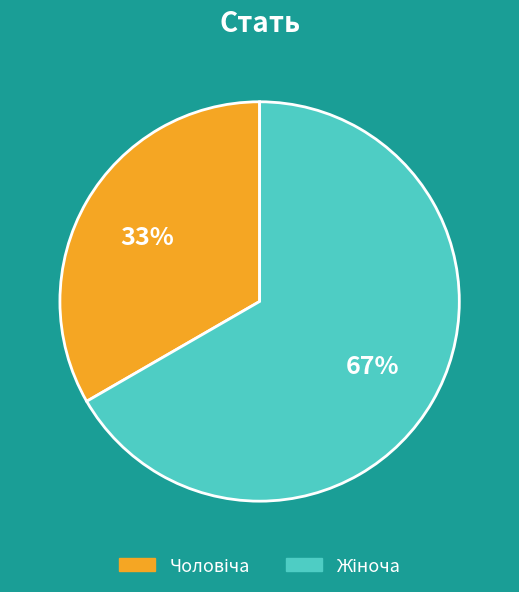

To the nearest percent, what is the average slice percentage?

50%